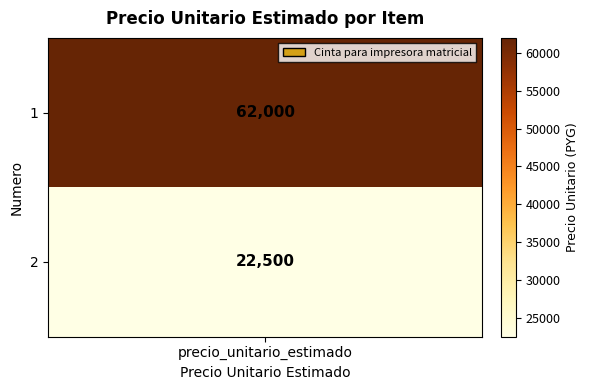

Reading left to right, extract all data points from this chart.

62000	22500